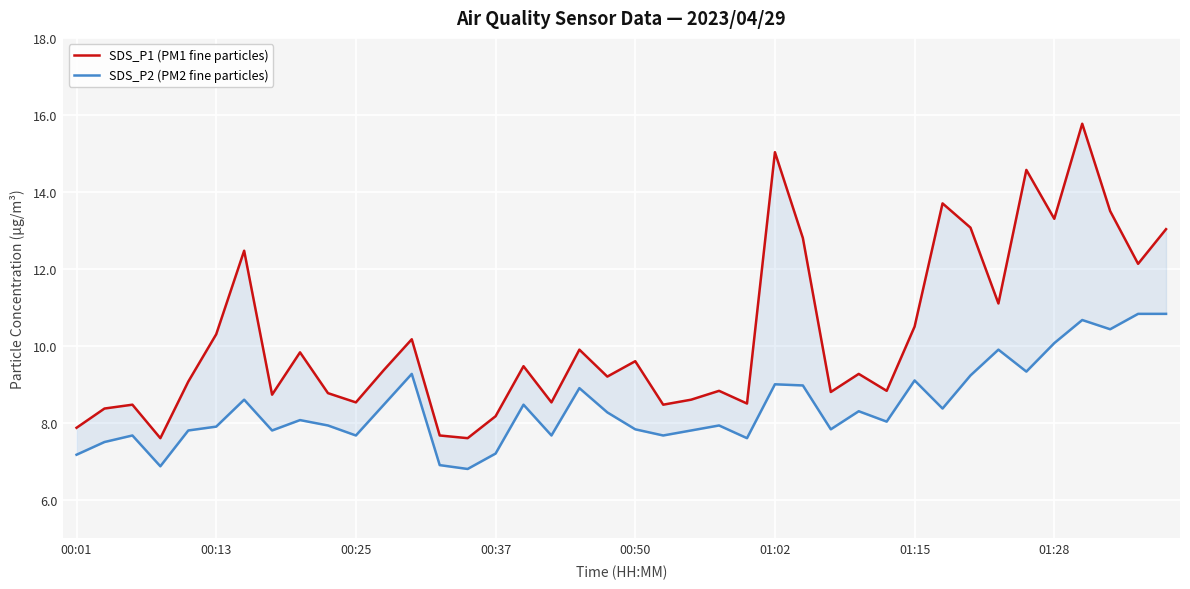

At which category does the chart reach its minimum across all series?

14